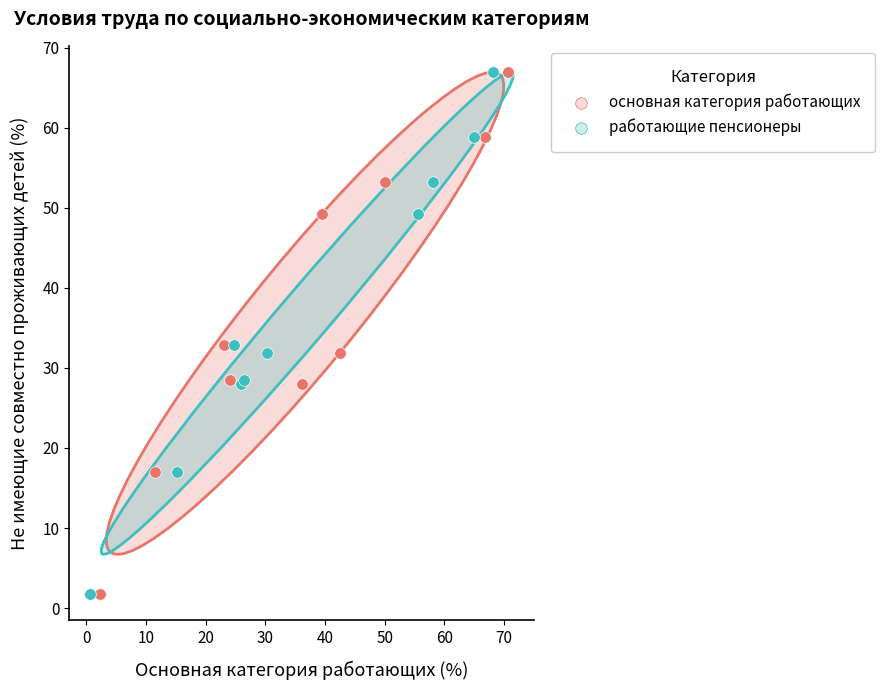

What are all the series names shown in the legend?

основная категория работающих, работающие пенсионеры